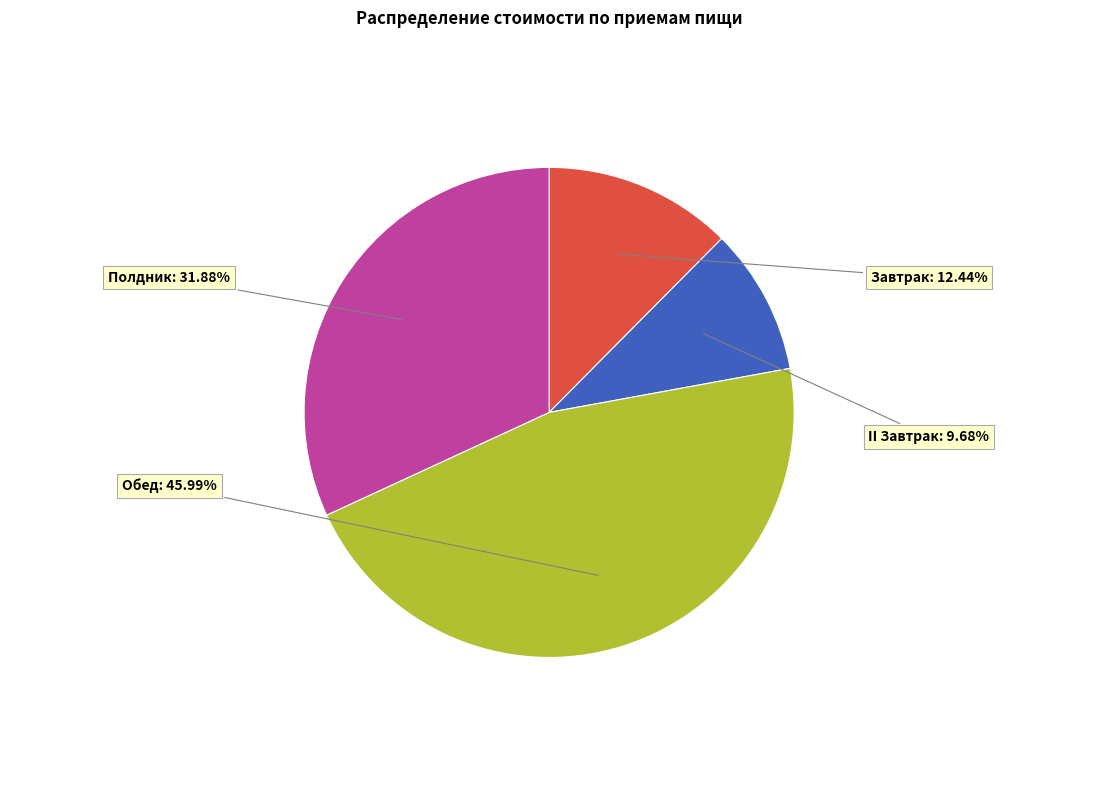

Does any single category account for the majority?

No